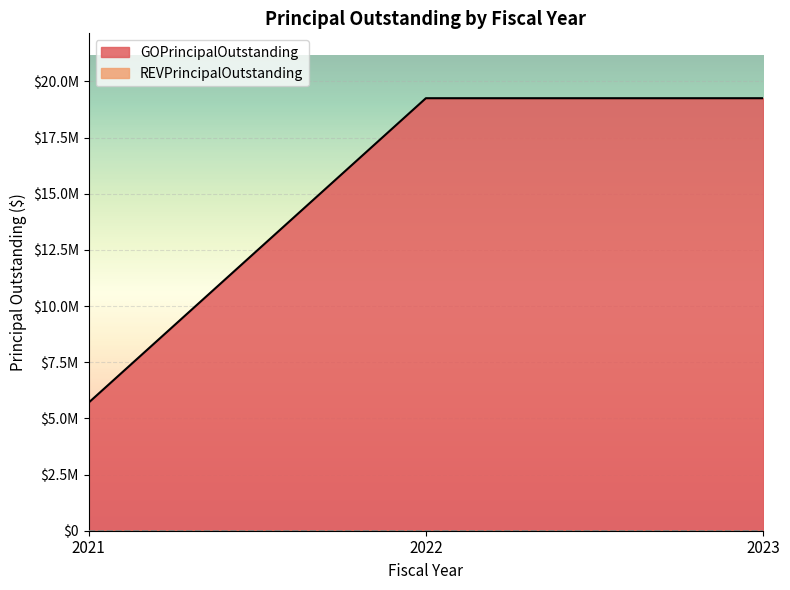

At which category does the chart reach its peak across all series?

2022